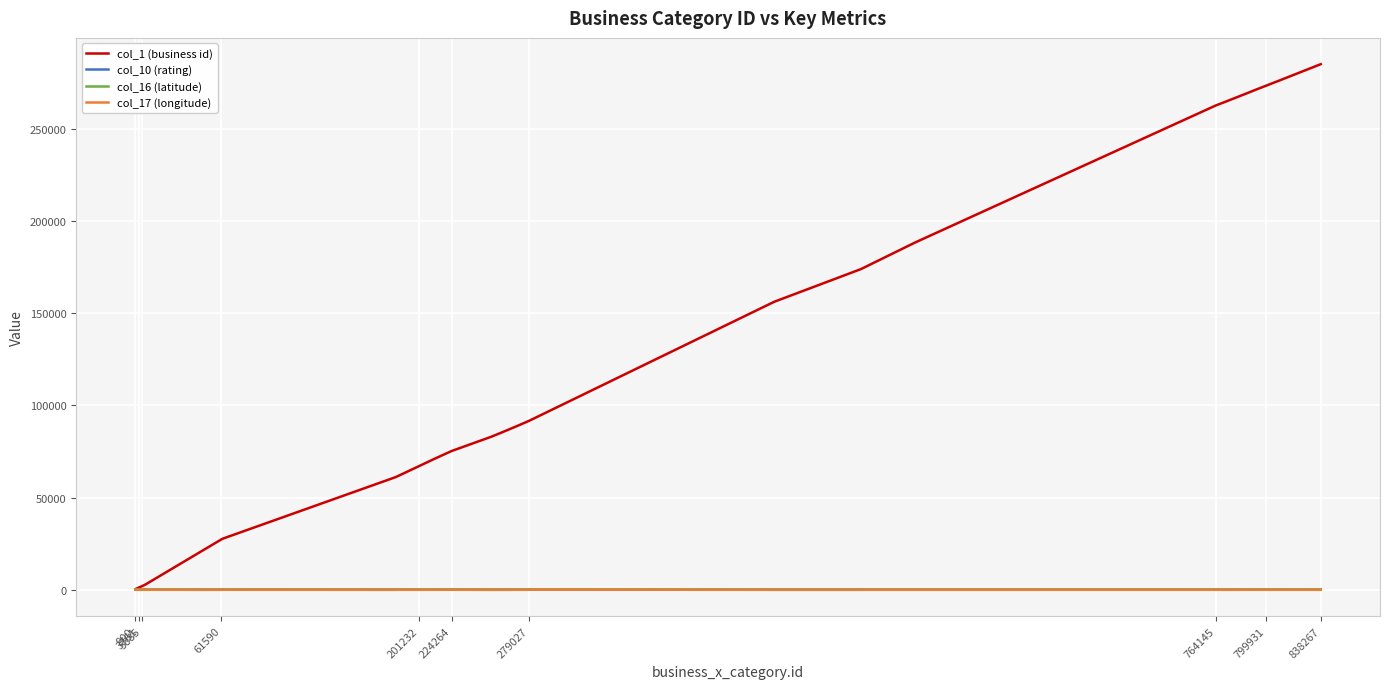

What is the greatest value displayed?

285254.0